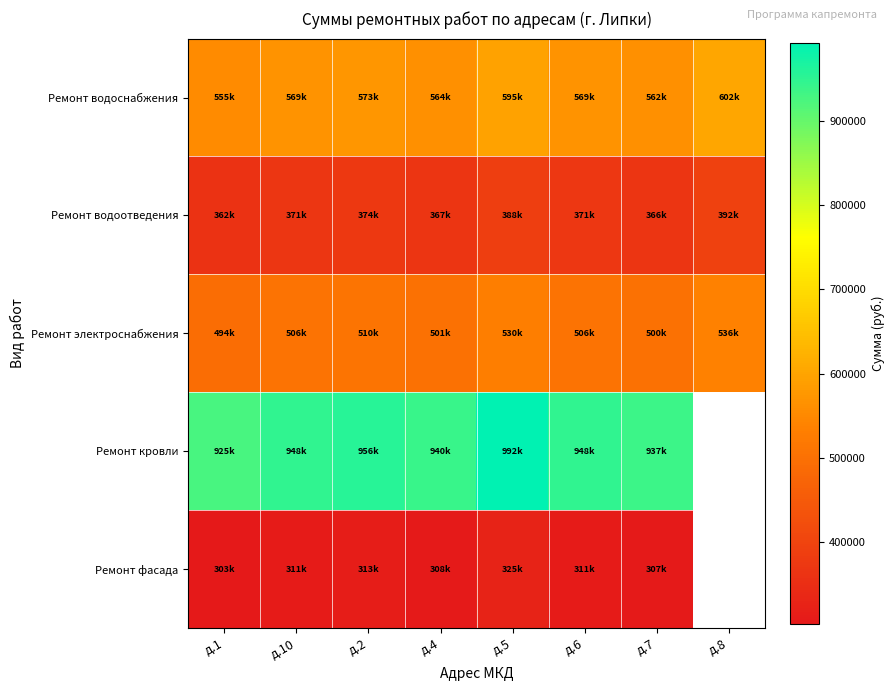

At which category is the sum across all series the highest?

д.5